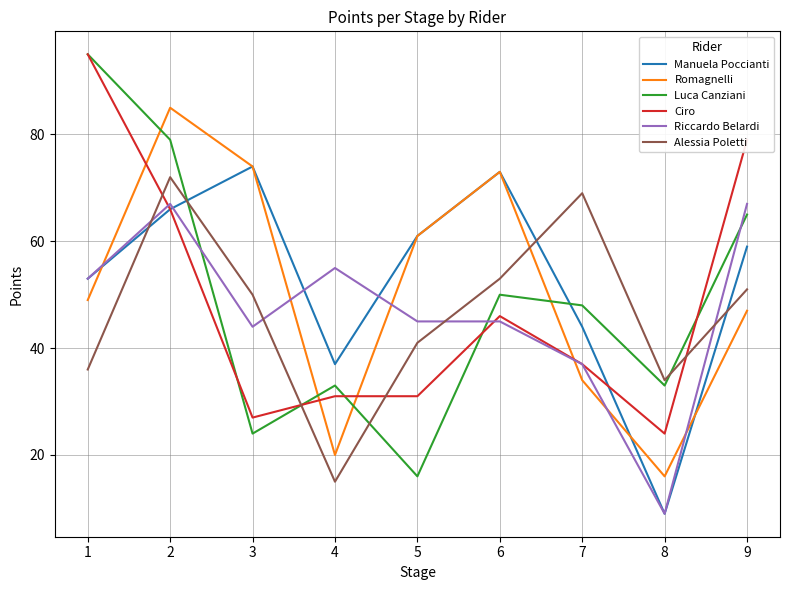

At 9, list the series in order from largest to smallest.

Ciro, Riccardo Belardi, Luca Canziani, Manuela Poccianti, Alessia Poletti, Romagnelli